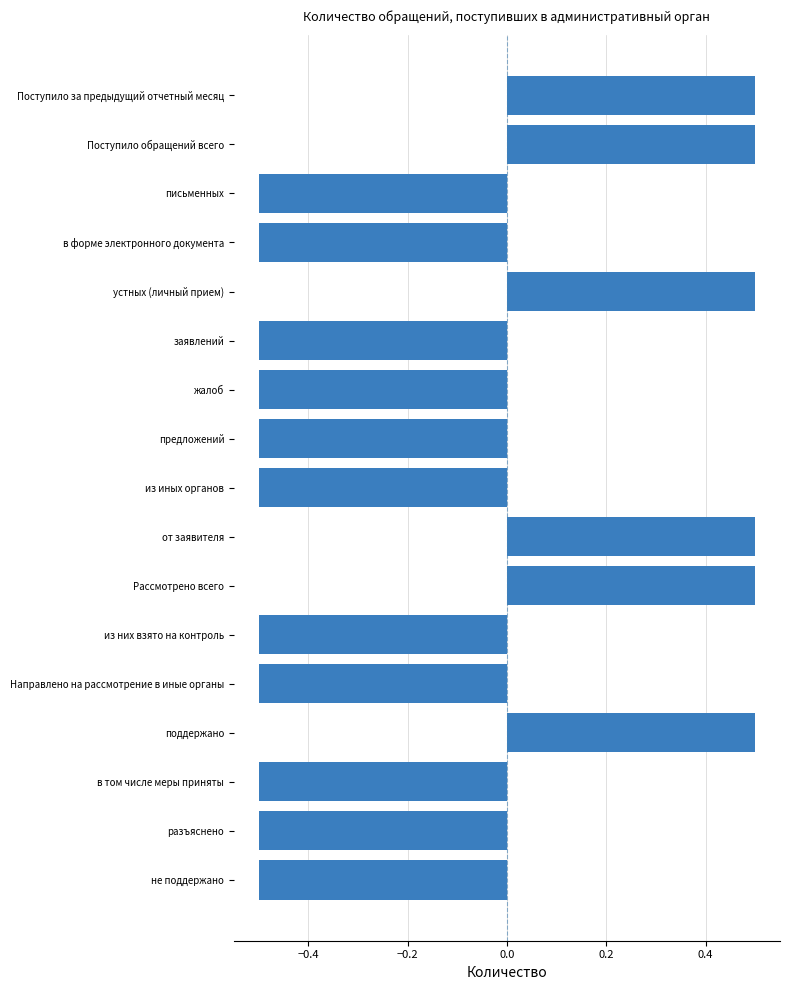

Reading top to bottom, what are all the values shown in this chart?

Поступило за предыдущий отчетный месяц=0.5	Поступило обращений всего=0.5	письменных=-0.5	в форме электронного документа=-0.5	устных (личный прием)=0.5	заявлений=-0.5	жалоб=-0.5	предложений=-0.5	из иных органов=-0.5	от заявителя=0.5	Рассмотрено всего=0.5	из них взято на контроль=-0.5	Направлено на рассмотрение в иные органы=-0.5	поддержано=0.5	в том числе меры приняты=-0.5	разъяснено=-0.5	не поддержано=-0.5